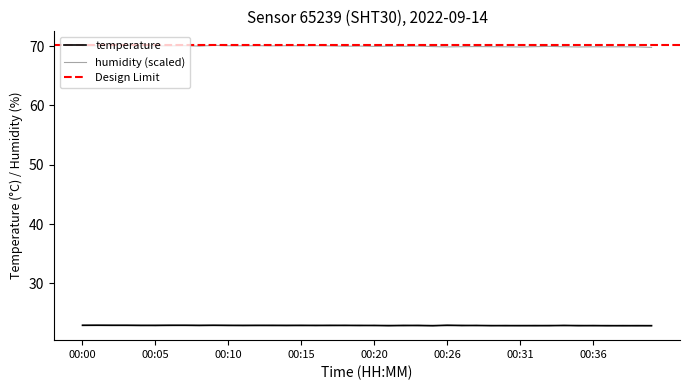

Is the value of humidity at 00:10 greater than the value of temperature at 00:38?

Yes